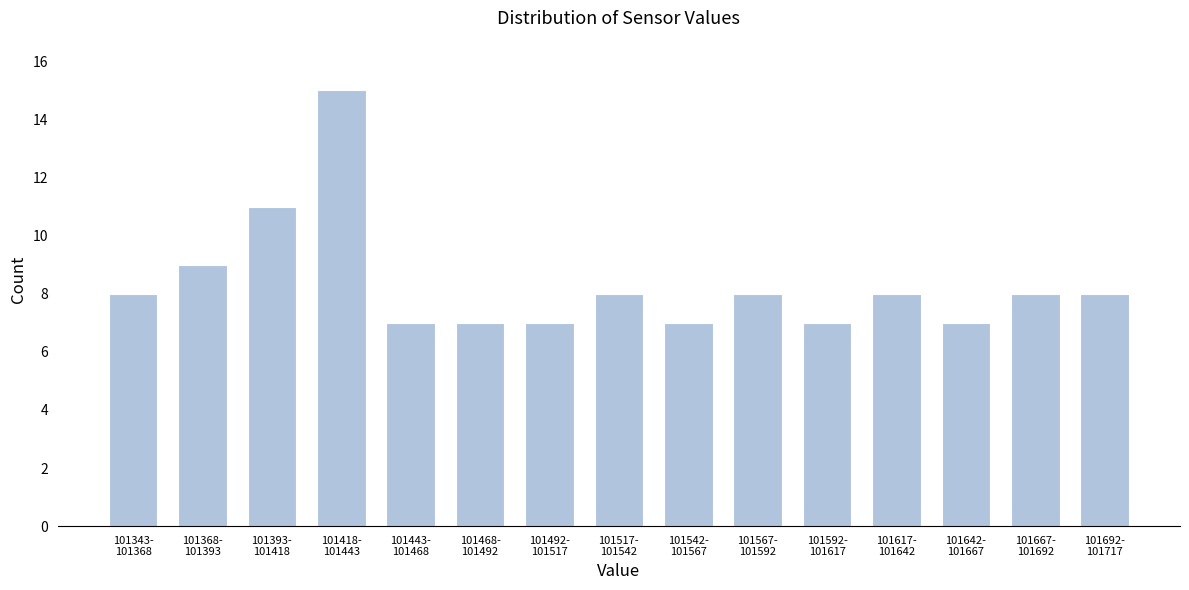

Reading left to right, list all the values displayed in this chart.

8	9	11	15	7	7	7	8	7	8	7	8	7	8	8